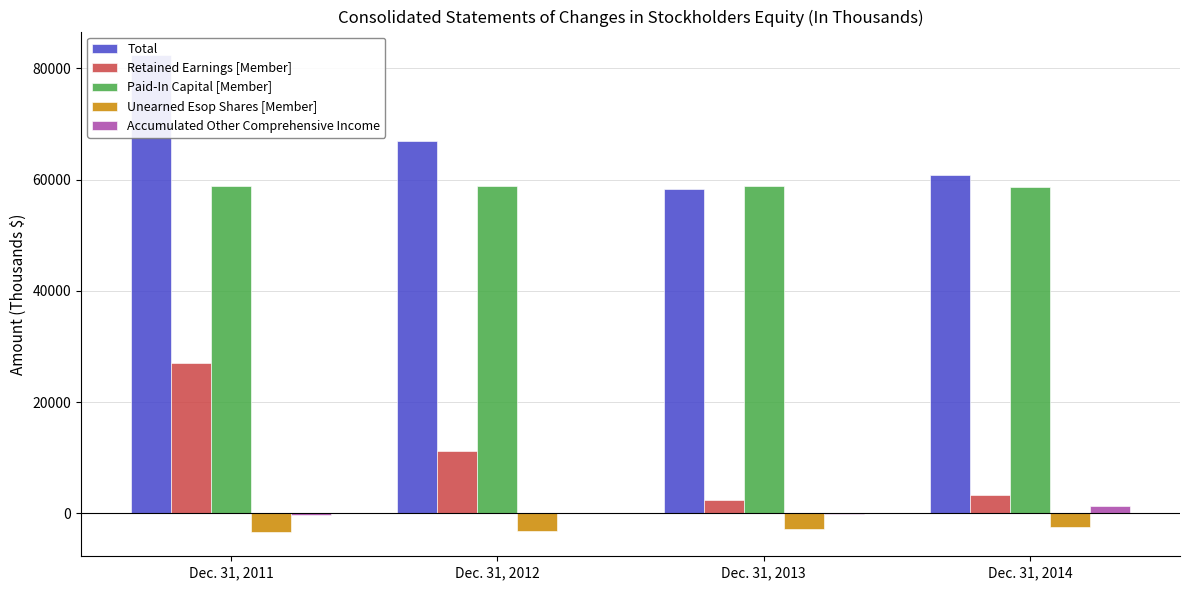

The Accumulated Other Comprehensive Income series shows -90 at Dec. 31, 2013. True or false?

True